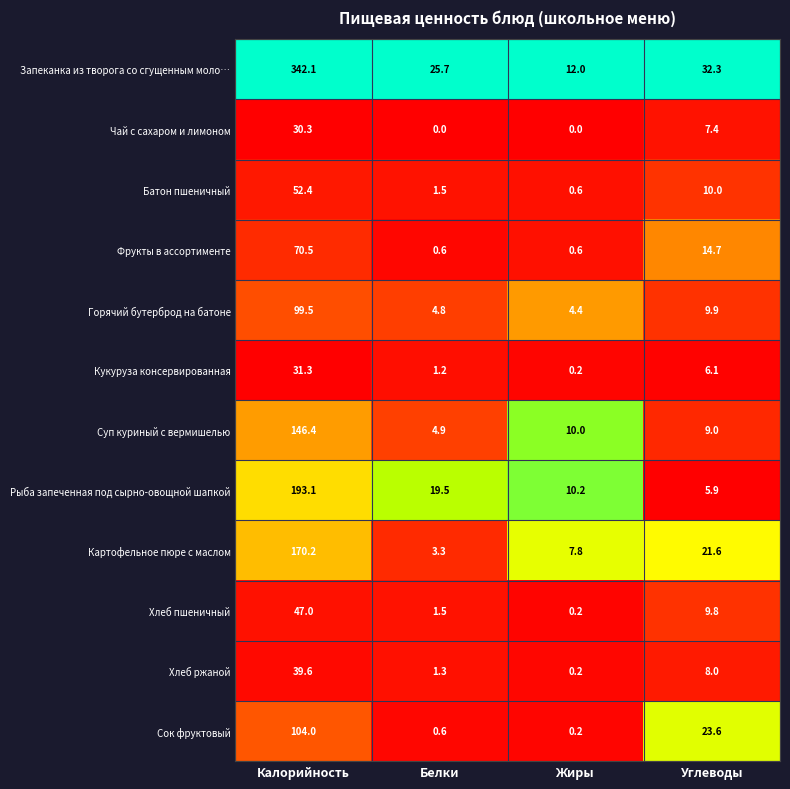

How many categories are shown in the chart?

4